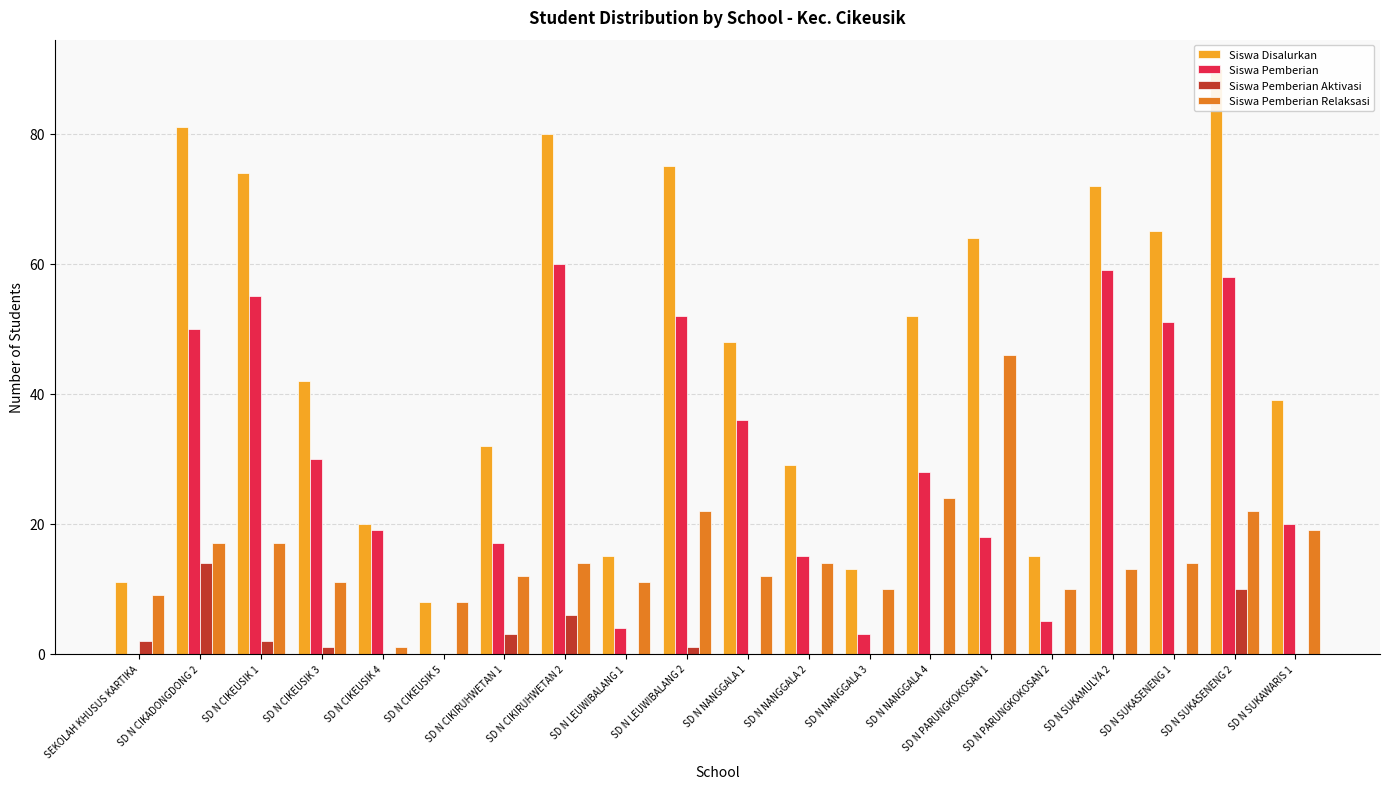

What is the average value of the Siswa Pemberian Relaksasi series?

15